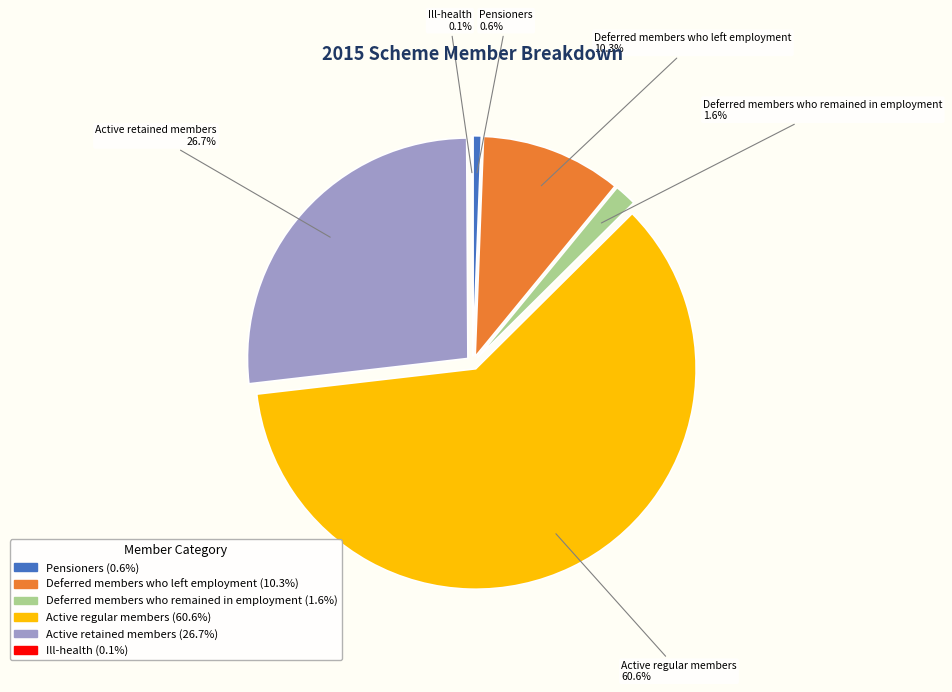

Which slice is the largest?

Active regular members